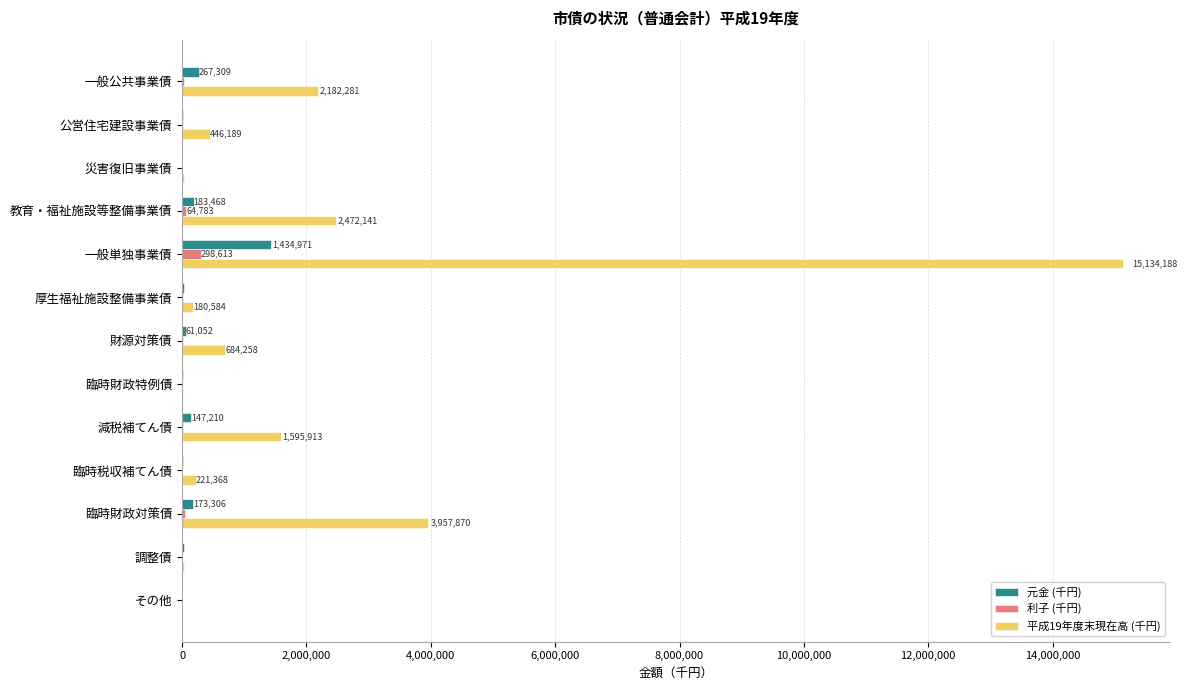

Count the number of data series in this chart.

3